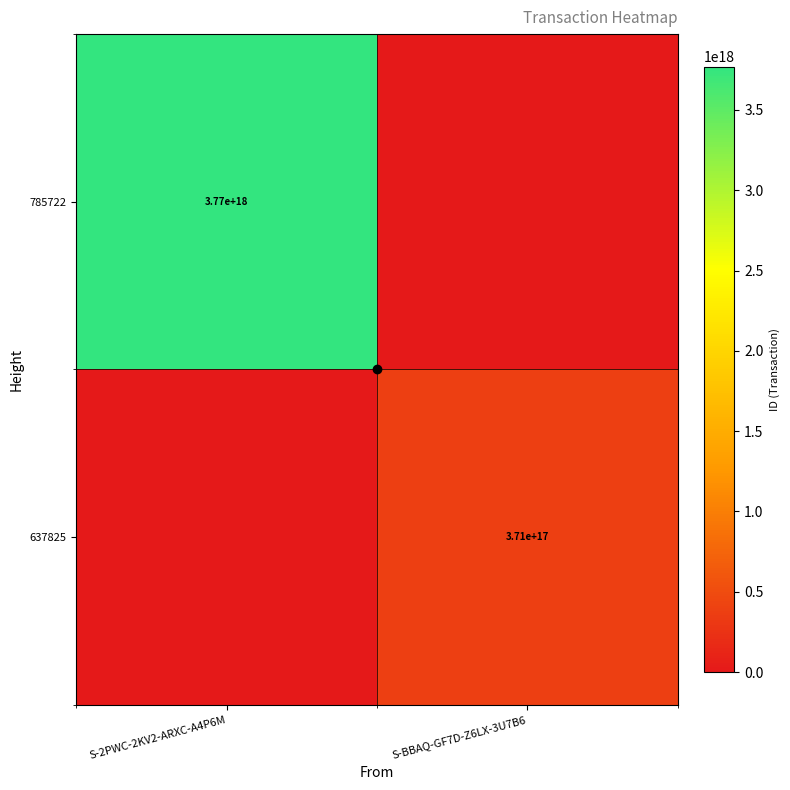

True or false: 637825 has a value of 609604956463702912 at S-BBAQ-GF7D-Z6LX-3U7B6.

False